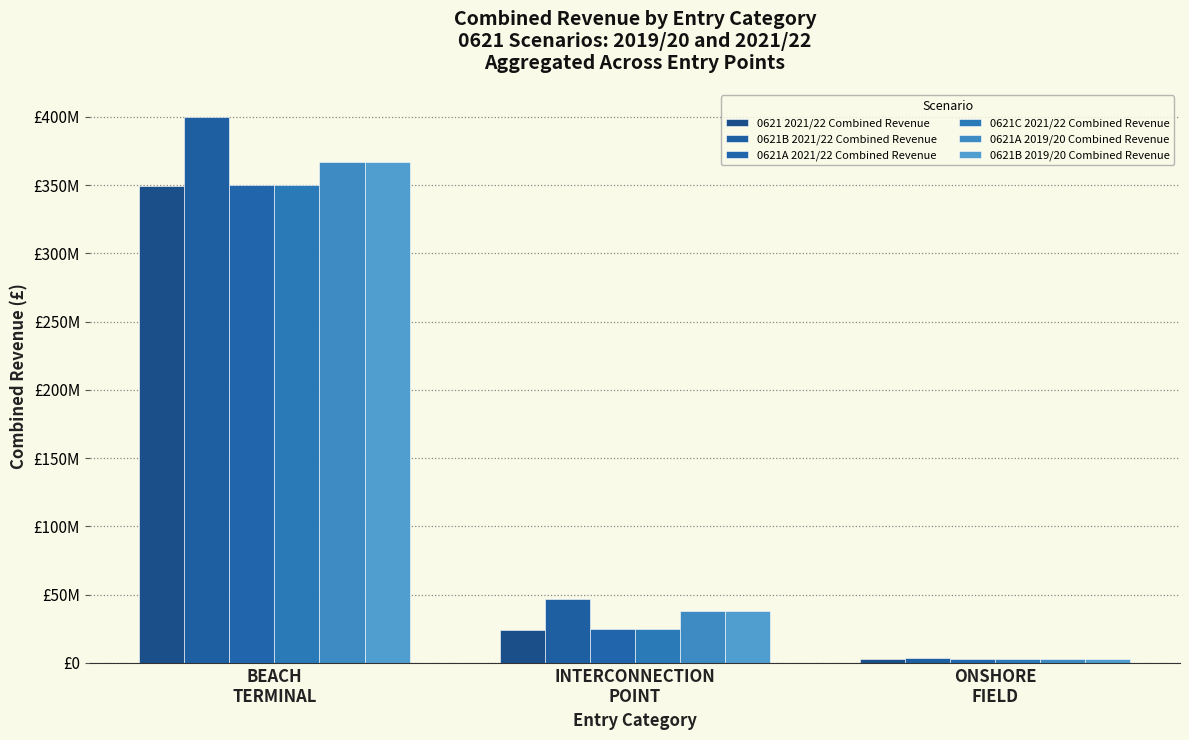

Does the chart contain any negative values?

No